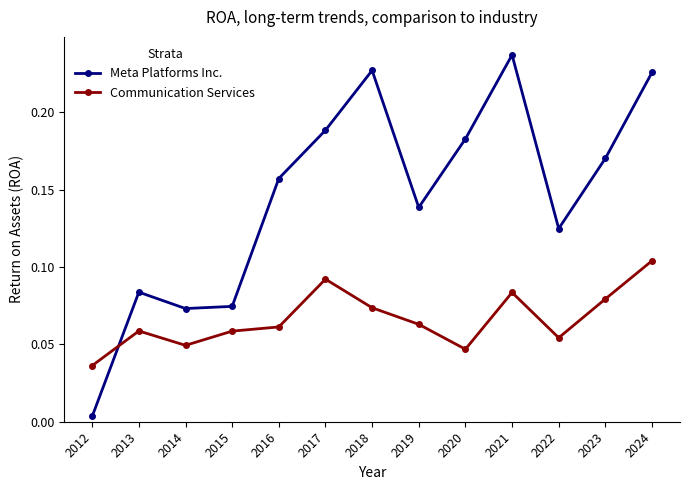

Which series has the largest range (max minus min)?

Meta Platforms Inc.